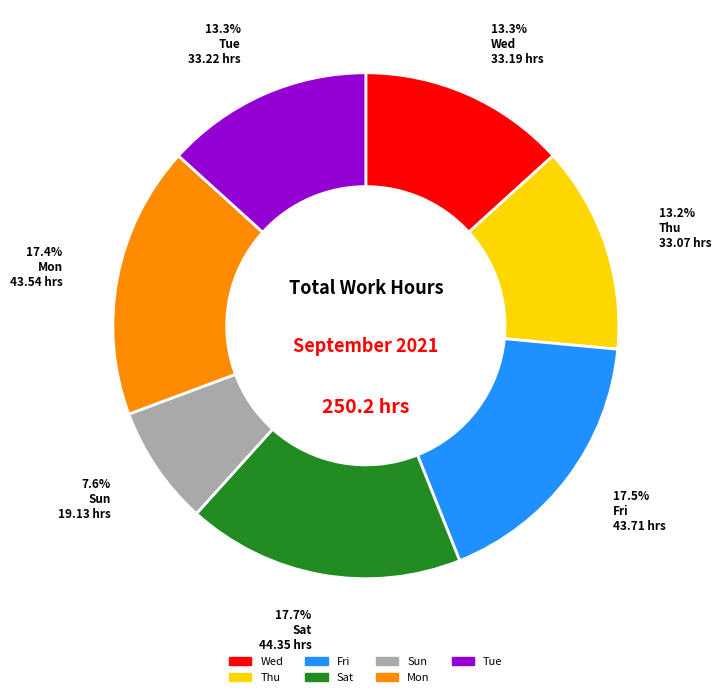

Does any single category account for the majority?

No